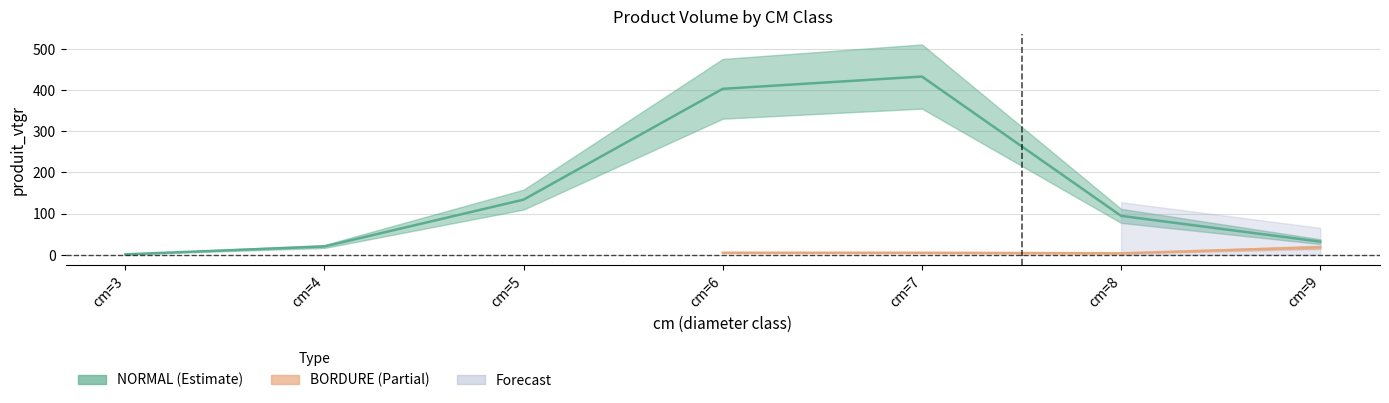

How many interior local peaks (higher than both neighbors) does the data have?

1